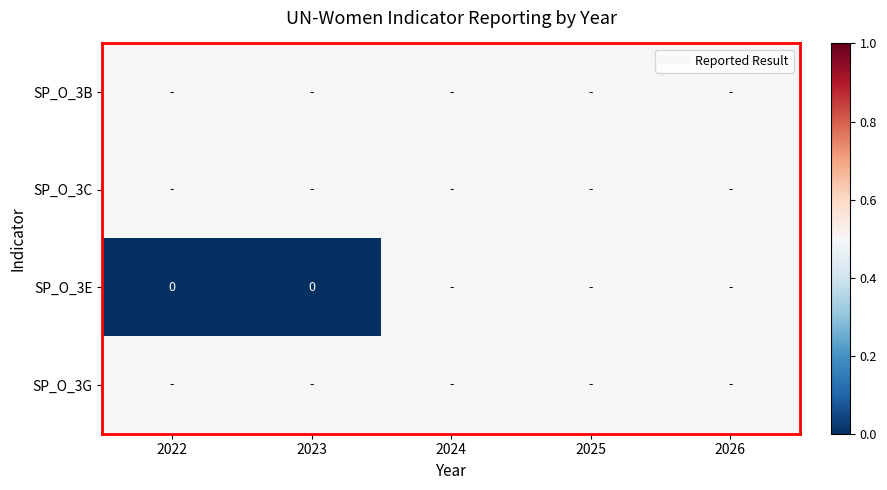

The value of SP_O_3C at 2024 is 0.5. True or false?

True